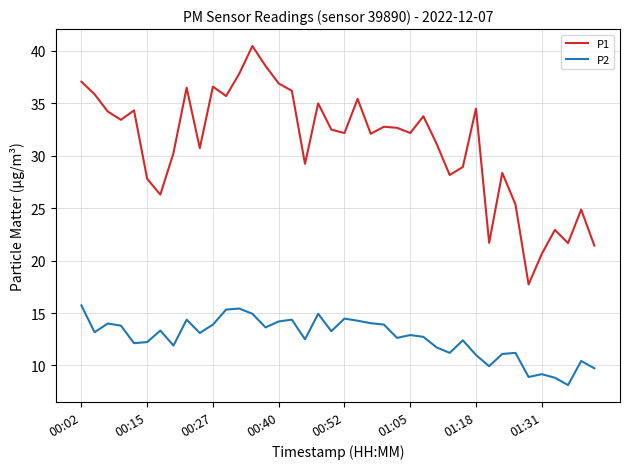

Does the chart have visible grid lines?

Yes